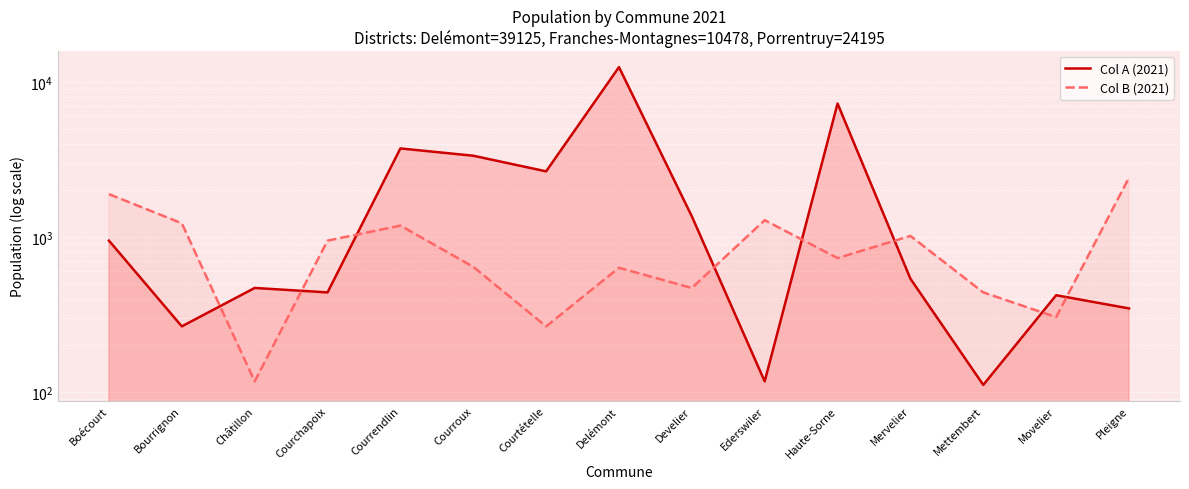

Which has a higher value, Boécourt or Courroux?

Courroux